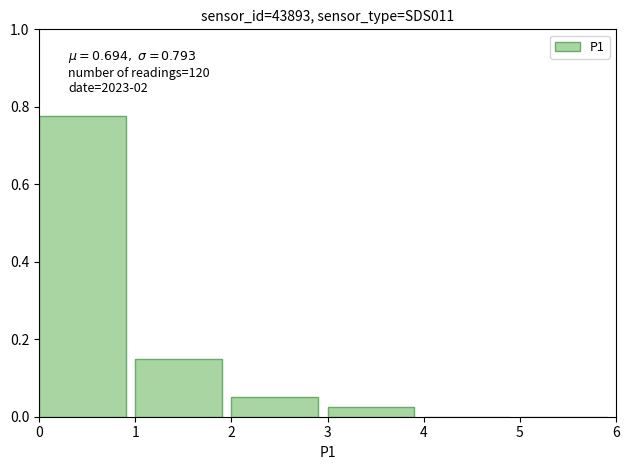

Over which range of the x-axis is the bar tallest?

0 to 1